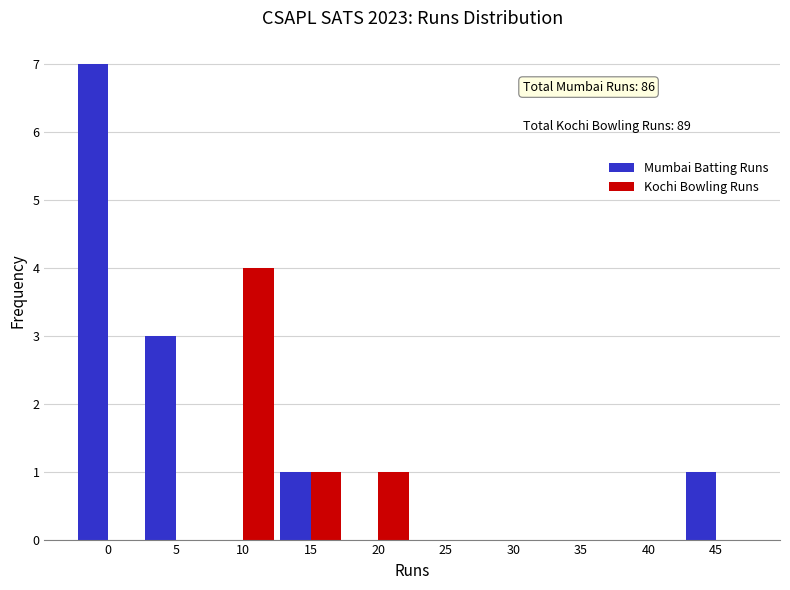

Reading left to right, transcribe all the data shown in this chart.

Mumbai Batting Runs: 0=7	5=3	10=0	15=1	20=0	25=0	30=0	35=0	40=0	45=1
Kochi Bowling Runs: 0=0	5=0	10=4	15=1	20=1	25=0	30=0	35=0	40=0	45=0